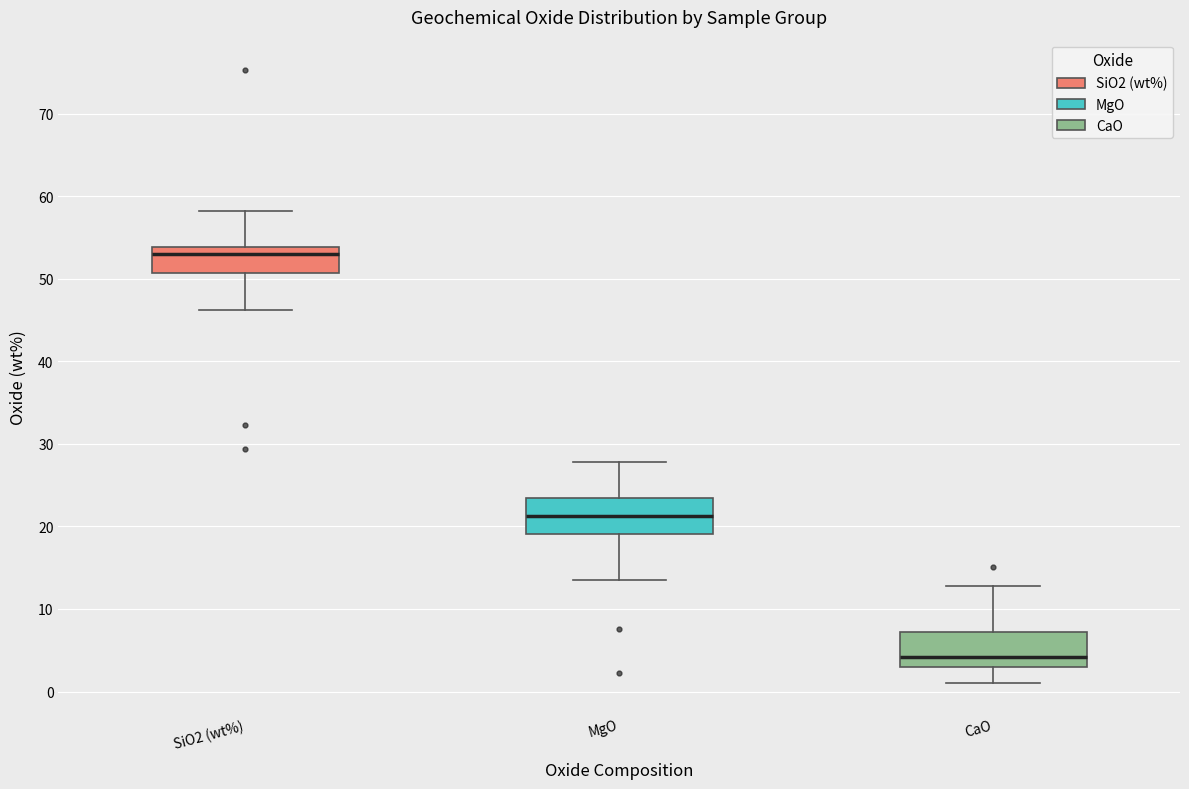

Reading left to right, transcribe this box plot: for each box, give where its median line is, the range the box spans, and where its two whiskers end, as read against the y-axis. The values are not printed on the chart, so give them approximately, as read against the axis.

SiO2 (wt%): median 53, box 51 to 54, whiskers 46 to 58
MgO: median 21, box 19 to 23, whiskers 13 to 28
CaO: median 4, box 3 to 7, whiskers 1 to 13